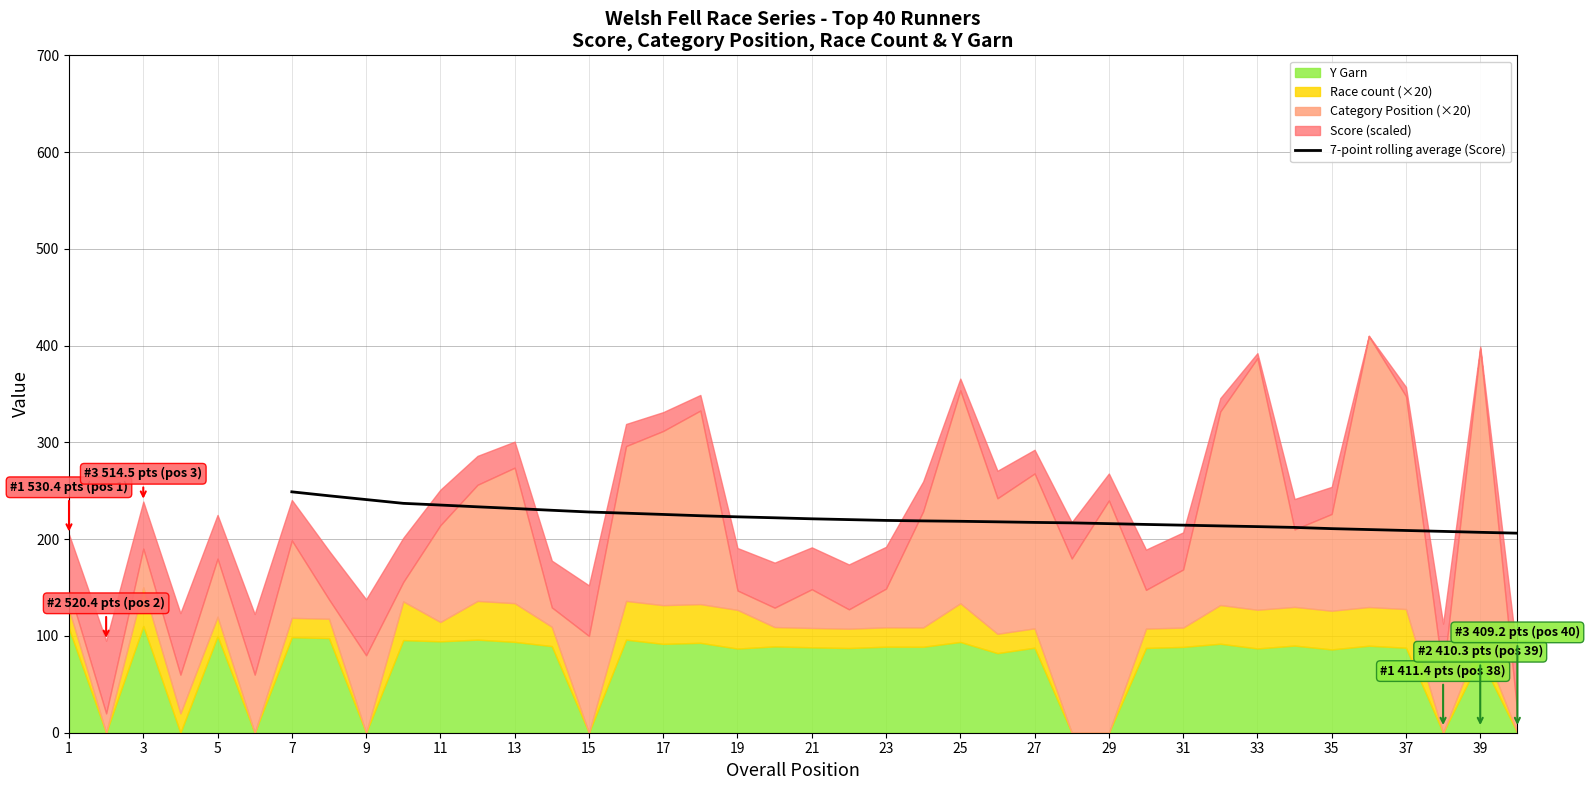

What is the highest value of the 7-point rolling average (Score) series?

248.9